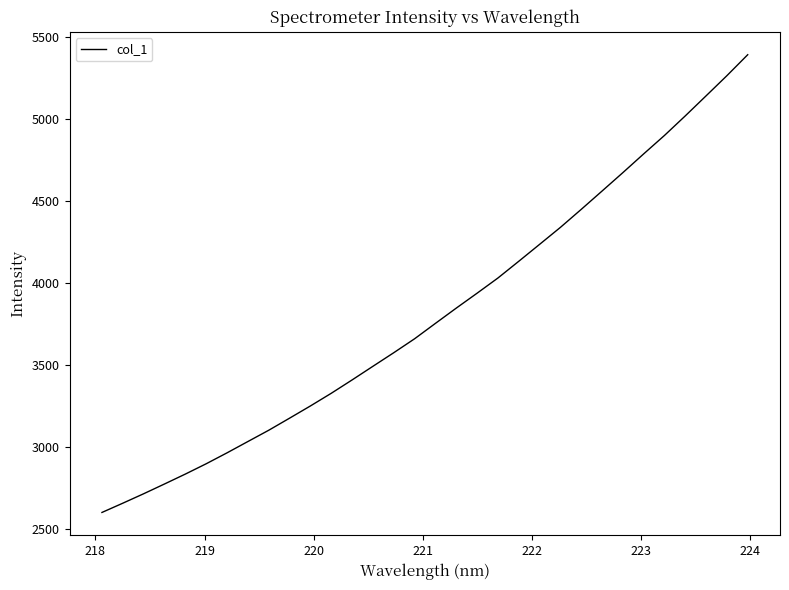

What is the difference between the maximum and minimum values?

2787.9